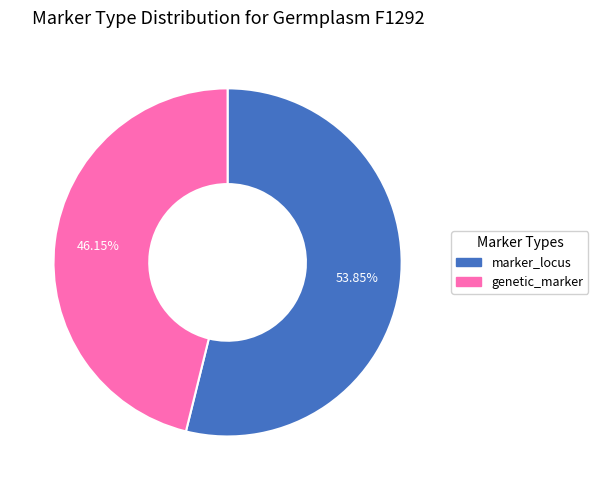

Combined, do marker_locus and genetic_marker account for over 50%?

Yes